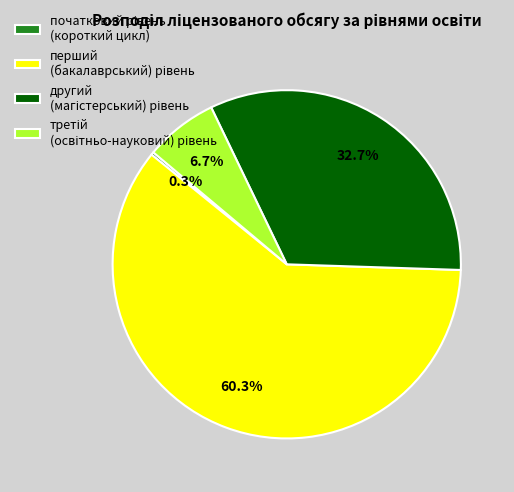

Does any single category account for the majority?

Yes